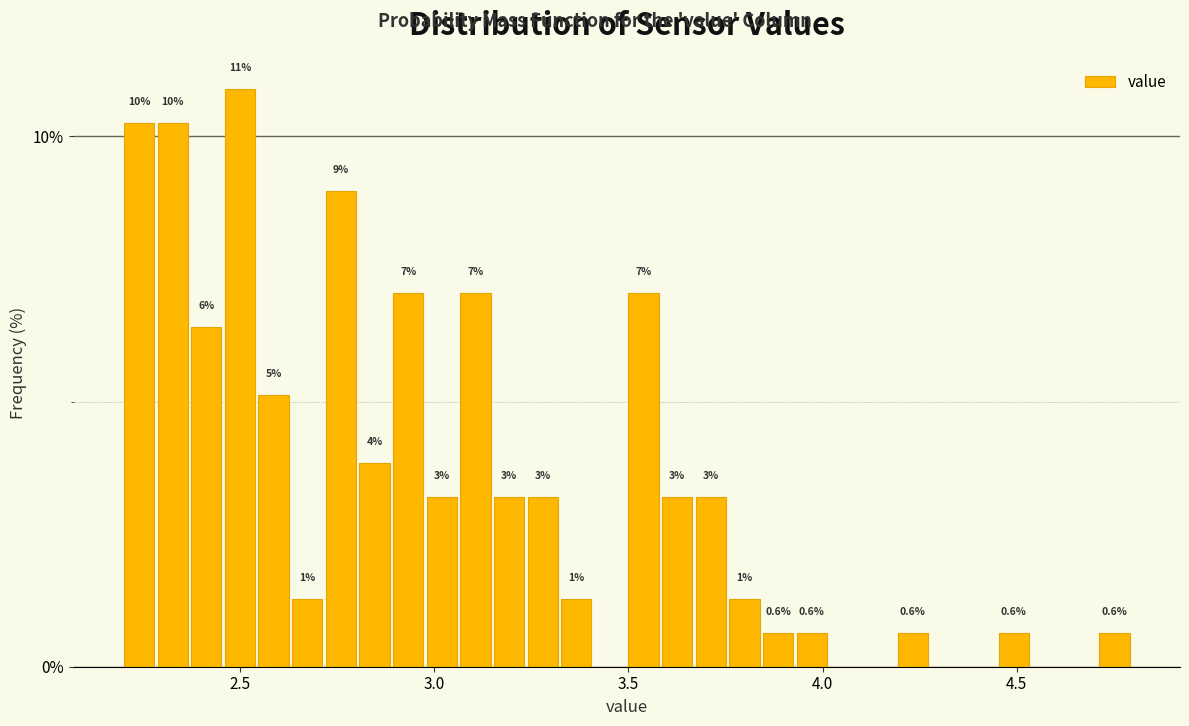

Around what value on the x-axis is the tallest bar? Give the approximate position of its centre, as read against the axis.

2.50